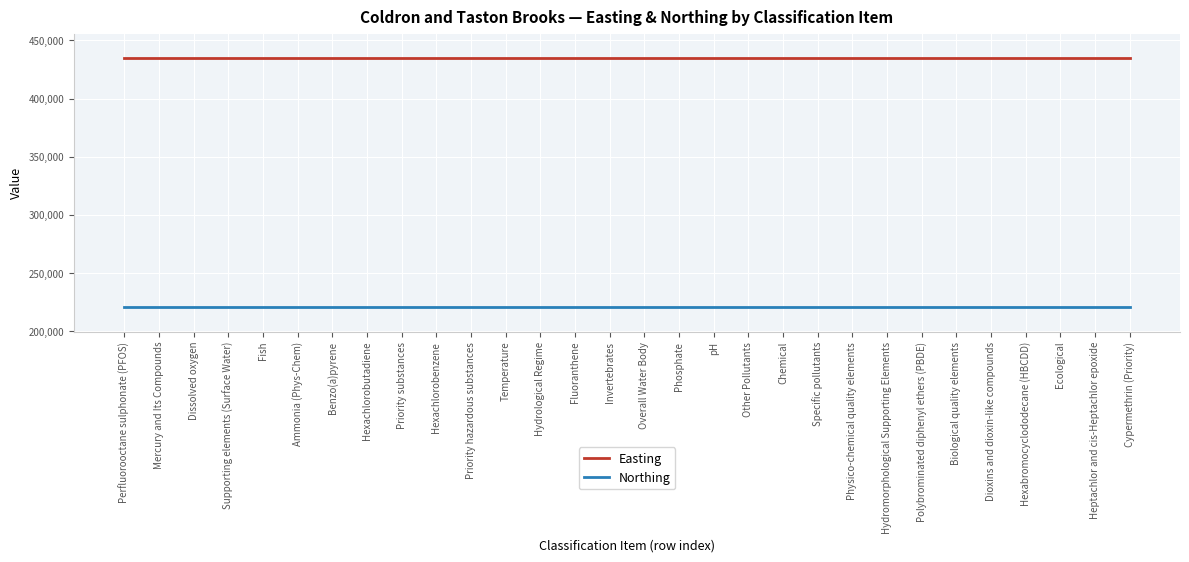

What is the minimum value for Easting?

434494